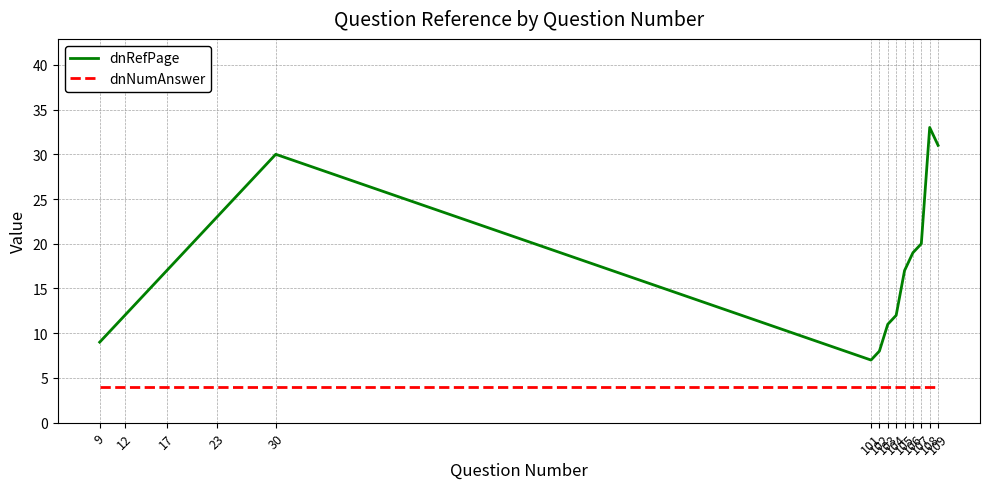

What is the approximate value of dnRefPage at 17, to the nearest 10?

20